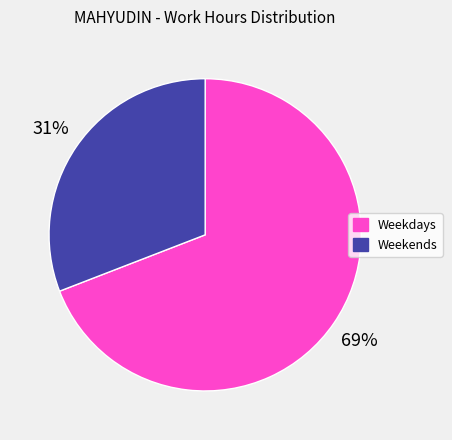

Which slice is the largest?

Weekdays